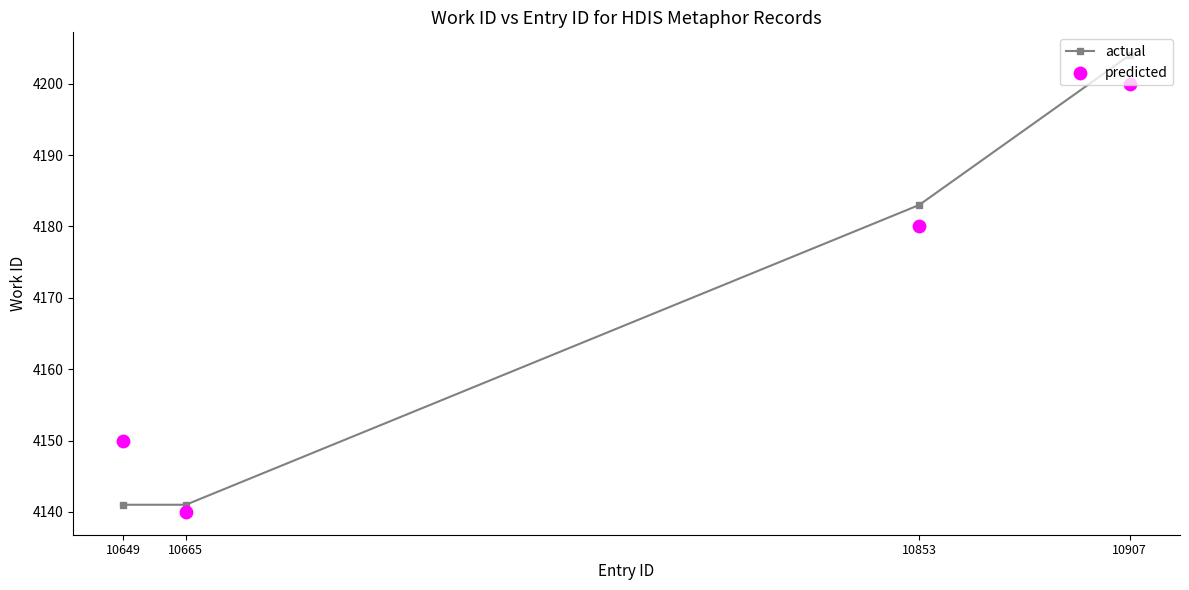

Which series has the widest spread of Y values?

actual